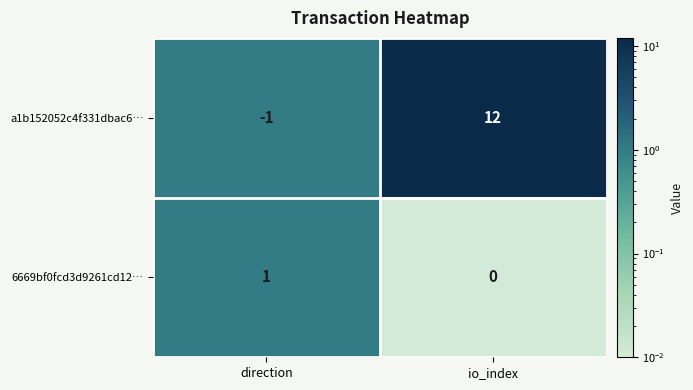

Between direction and io_index, which series saw the biggest shift?

a1b152052c4f331dbac6…